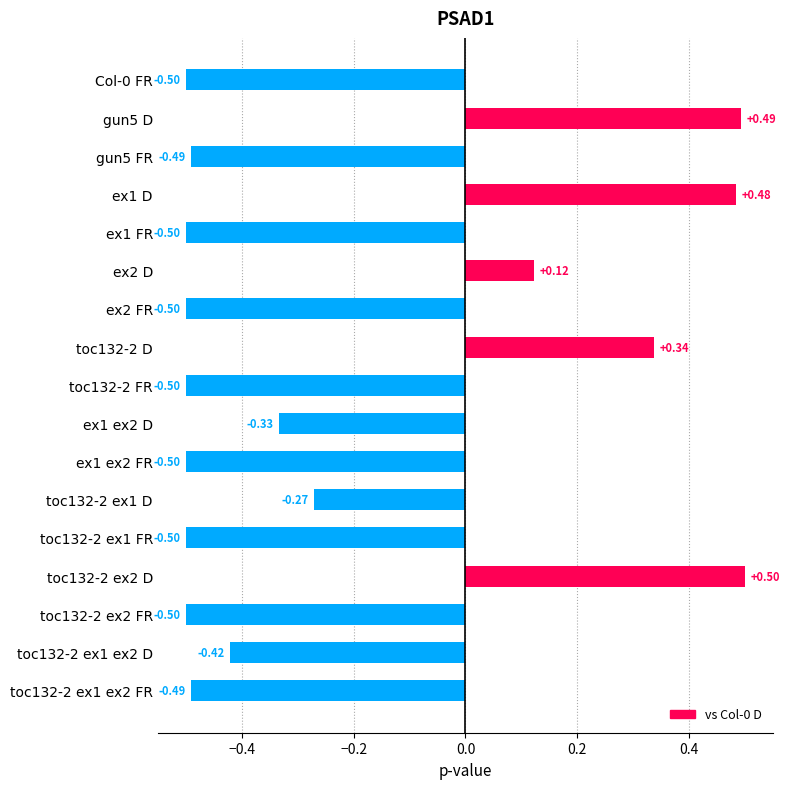

What is the change in value from toc132-2 D to ex1 FR?

-0.8